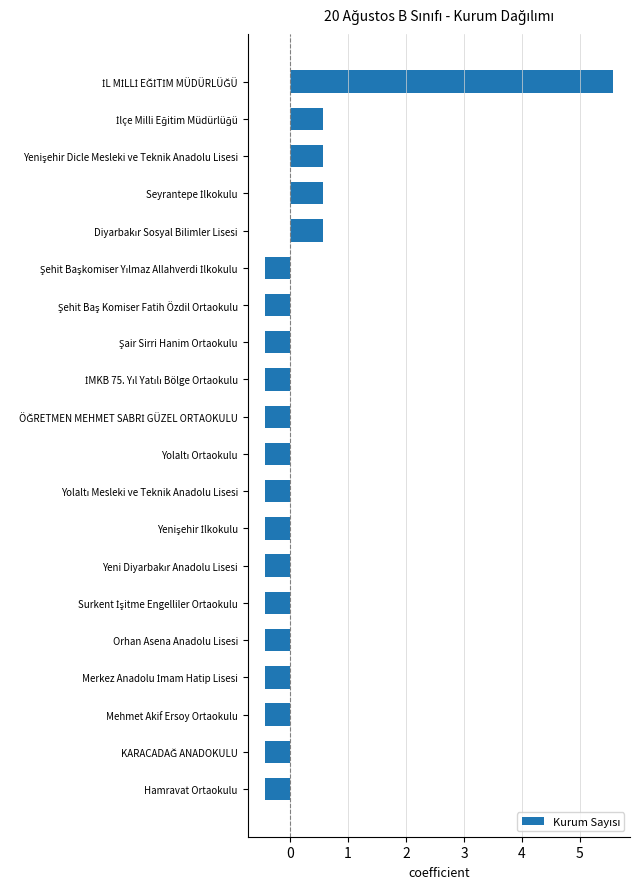

What is the minimum value shown in the chart?

-0.4